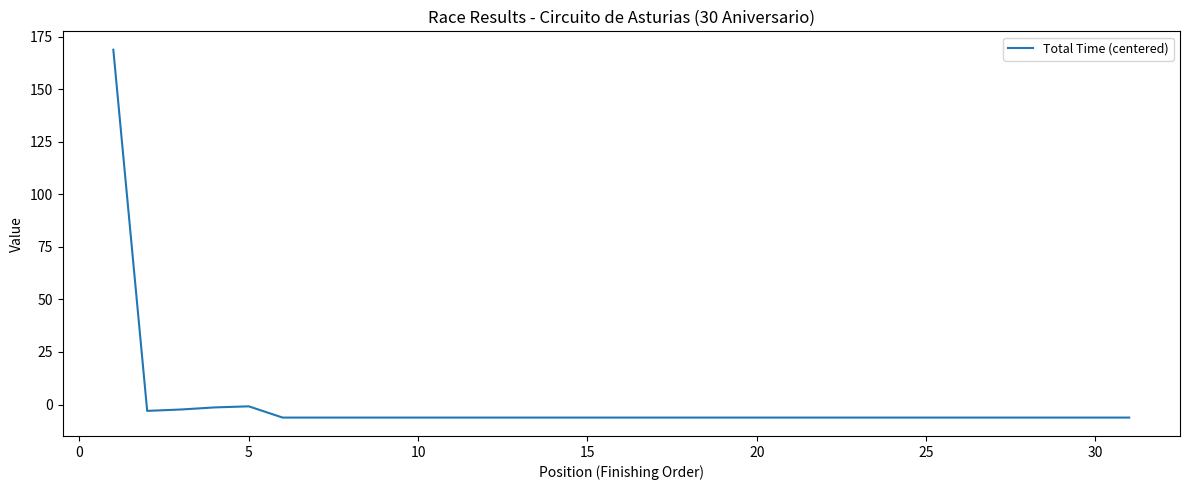

What is the difference between the maximum and minimum values?

175.0